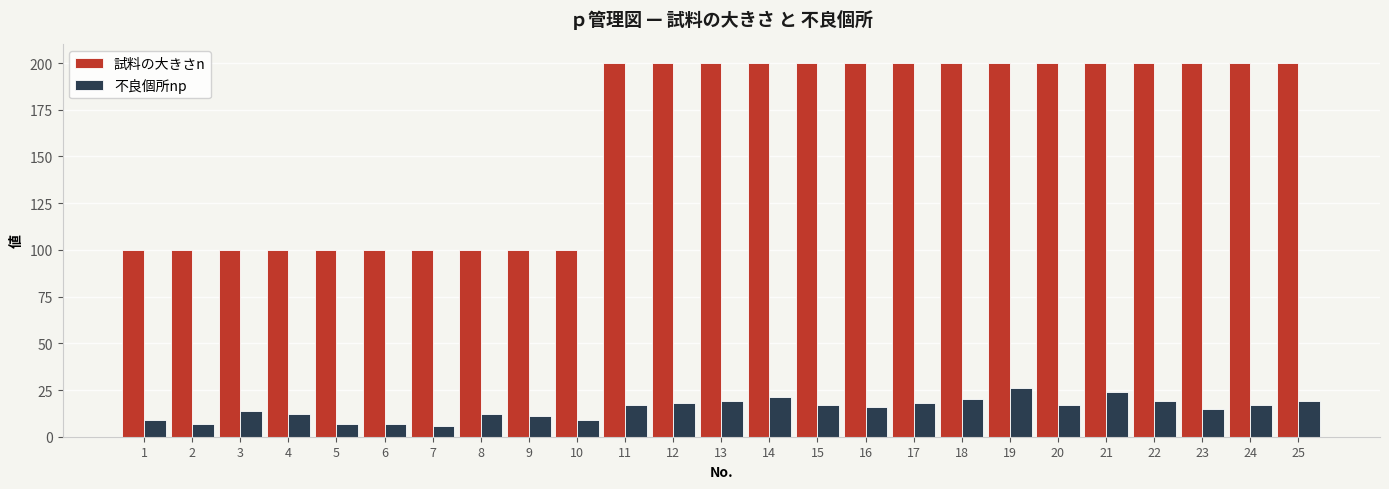

How many bars are there in each group?

2